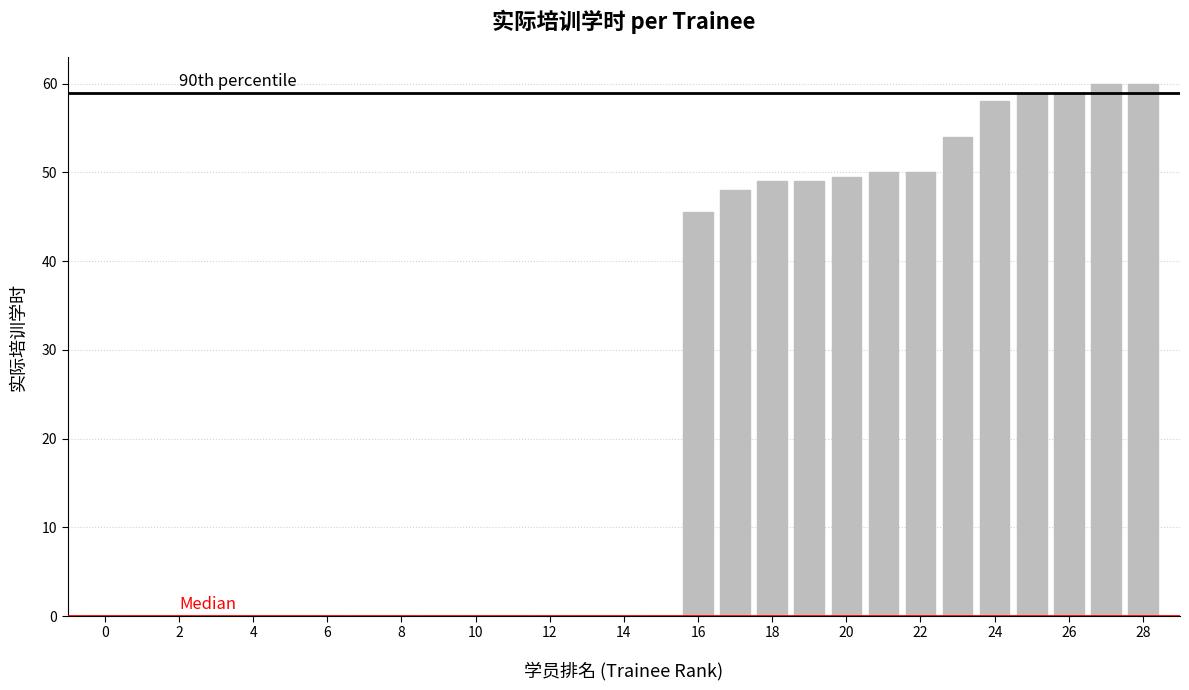

What is the greatest value displayed?

60.0